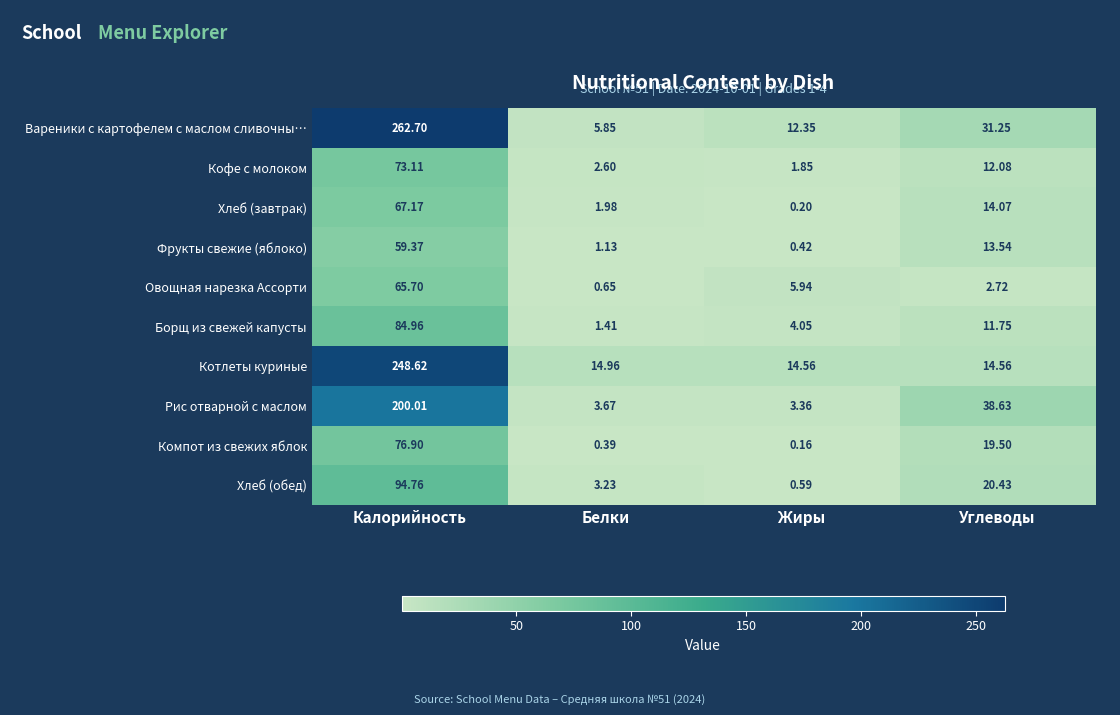

At which label is Хлеб (обед) closest to 47?

Углеводы